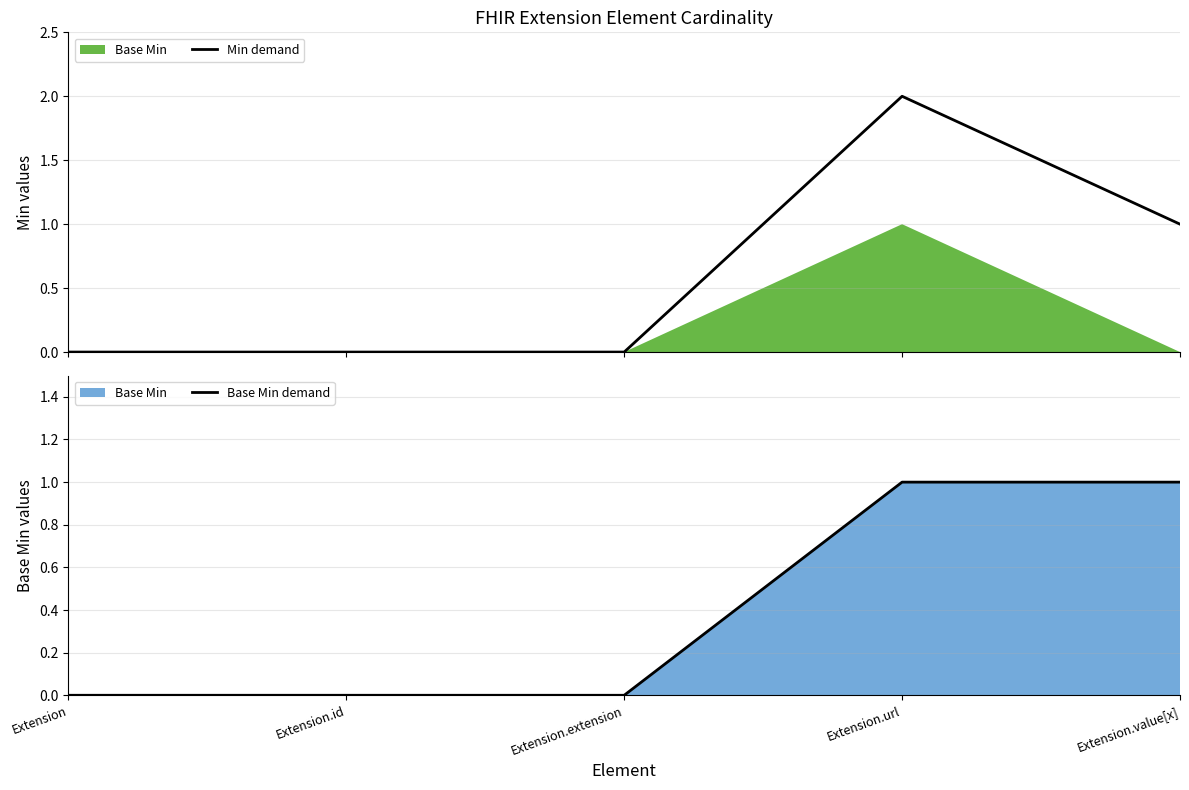

Is it true that Min demand equals 3 at Extension.url?

False